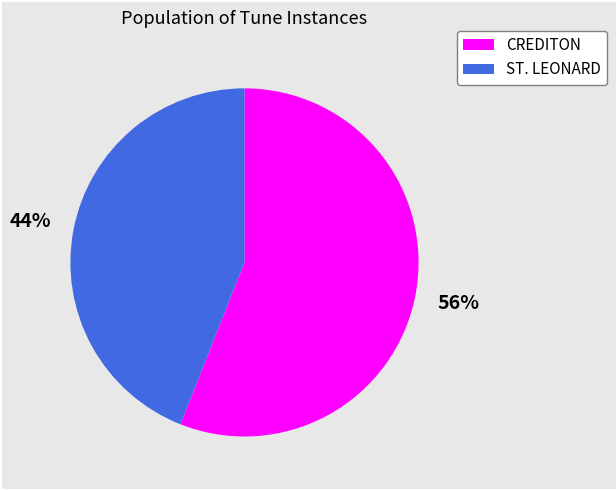

True or false: CREDITON accounts for 64% of the total.

False